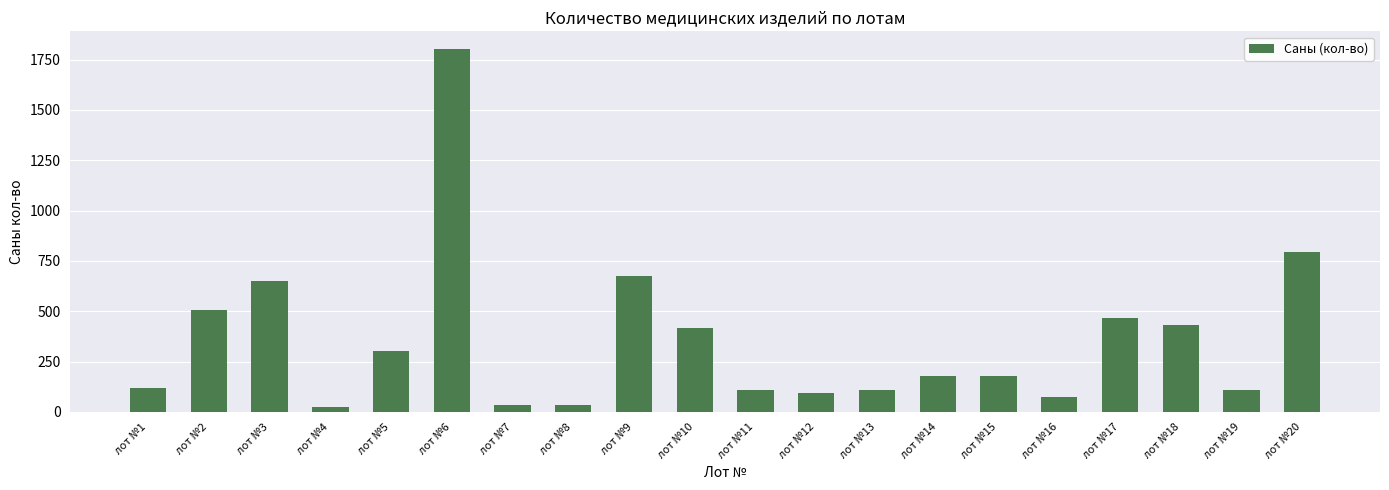

How many data points does each series have?

20